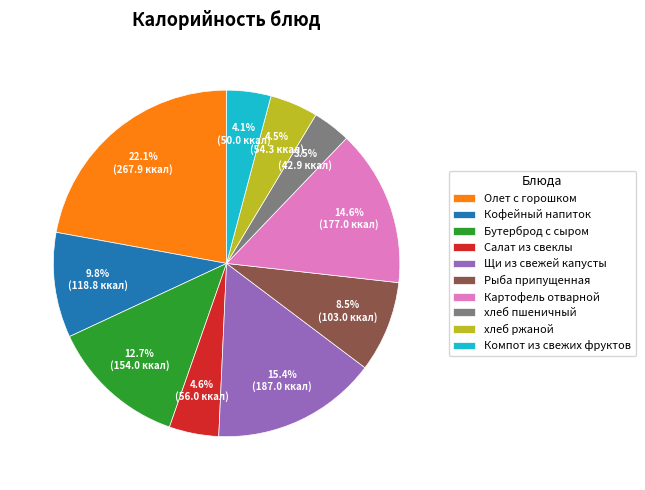

Between Олет с горошком and Компот из свежих фруктов, which is larger?

Олет с горошком